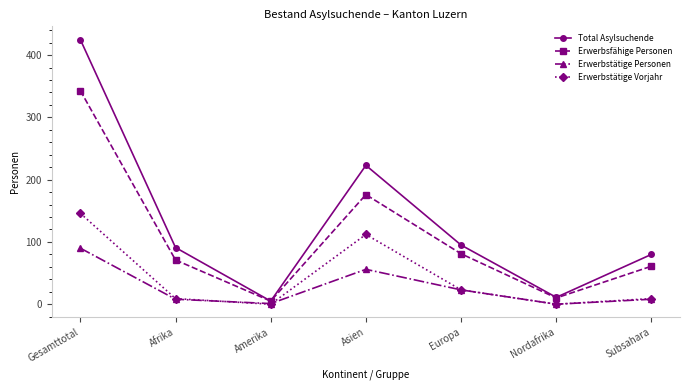

True or false: Erwerbstätige Vorjahr has more than 2 interior local peaks.

False